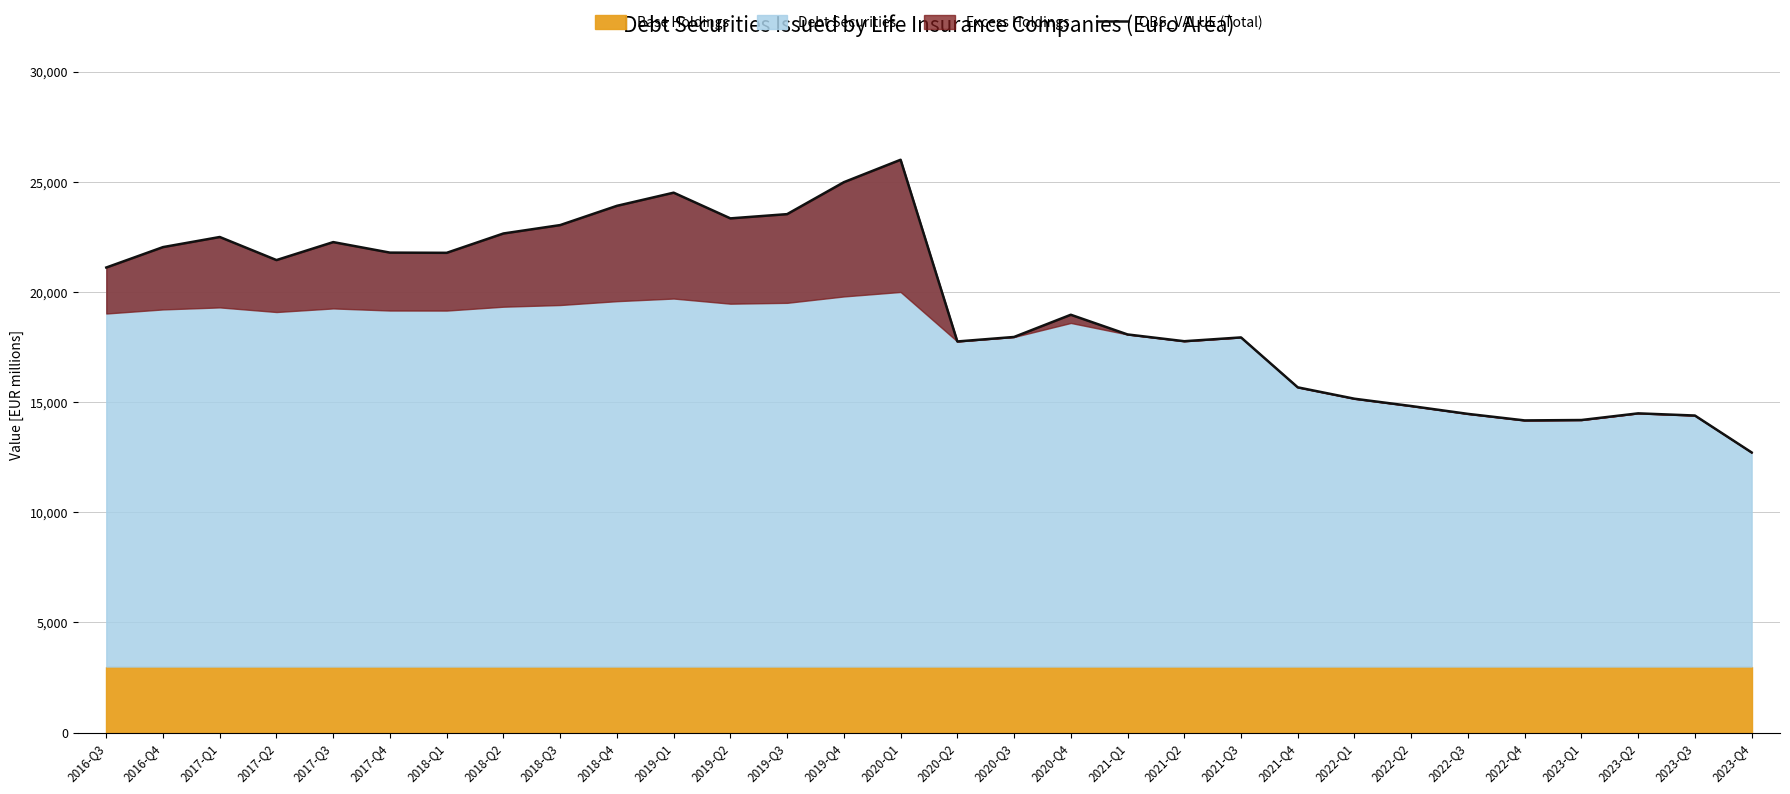

Count the number of values greater than 21108.

15